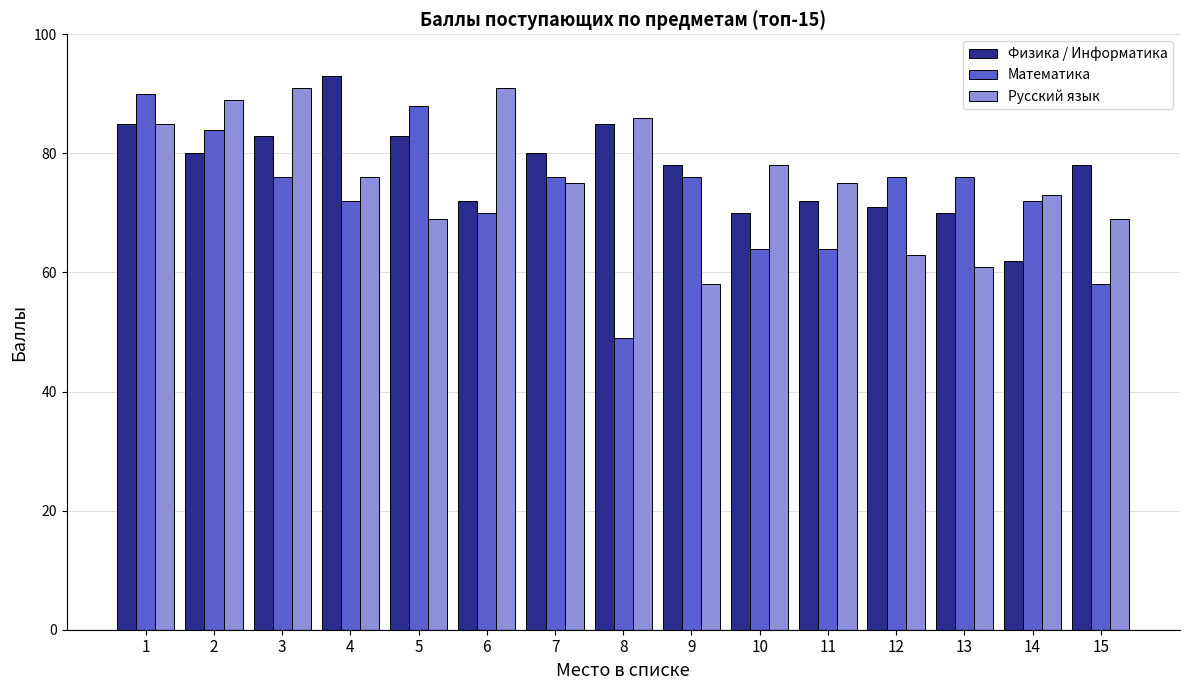

How many values in the Математика series are below 76?

7